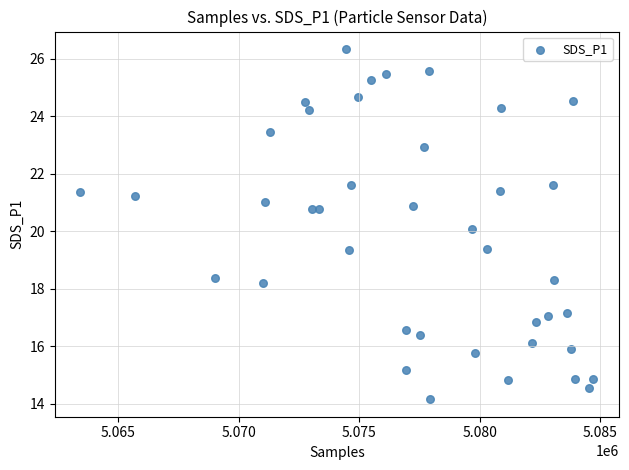

What is the range of Y values (max minus min)?

12.2